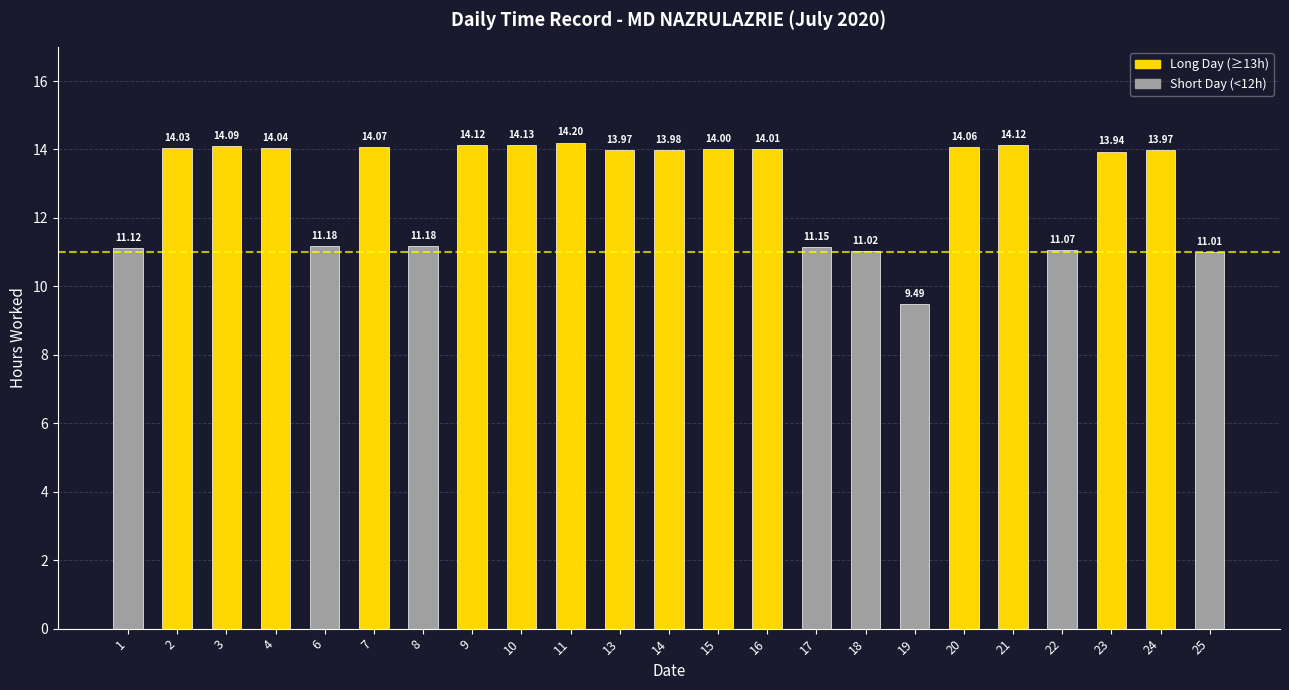

What is the difference between the maximum and second lowest values?

3.2